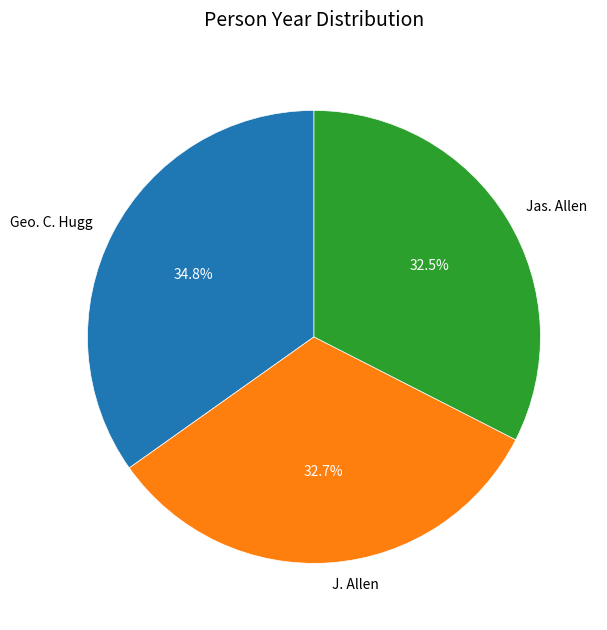

Is Geo. C. Hugg the majority of the pie?

No